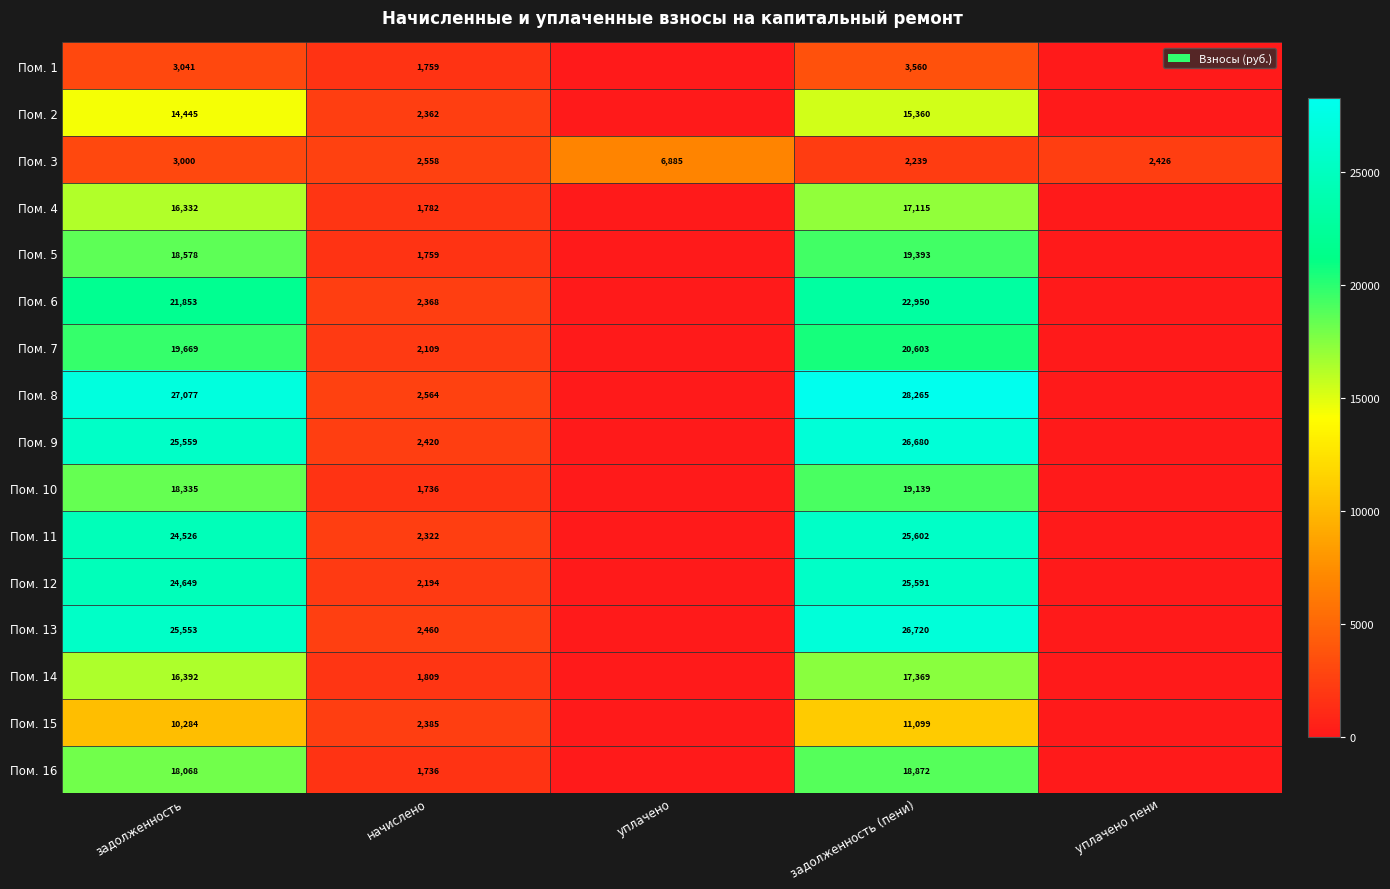

True or false: Пом. 6 has a value of 2368 at начислено.

True